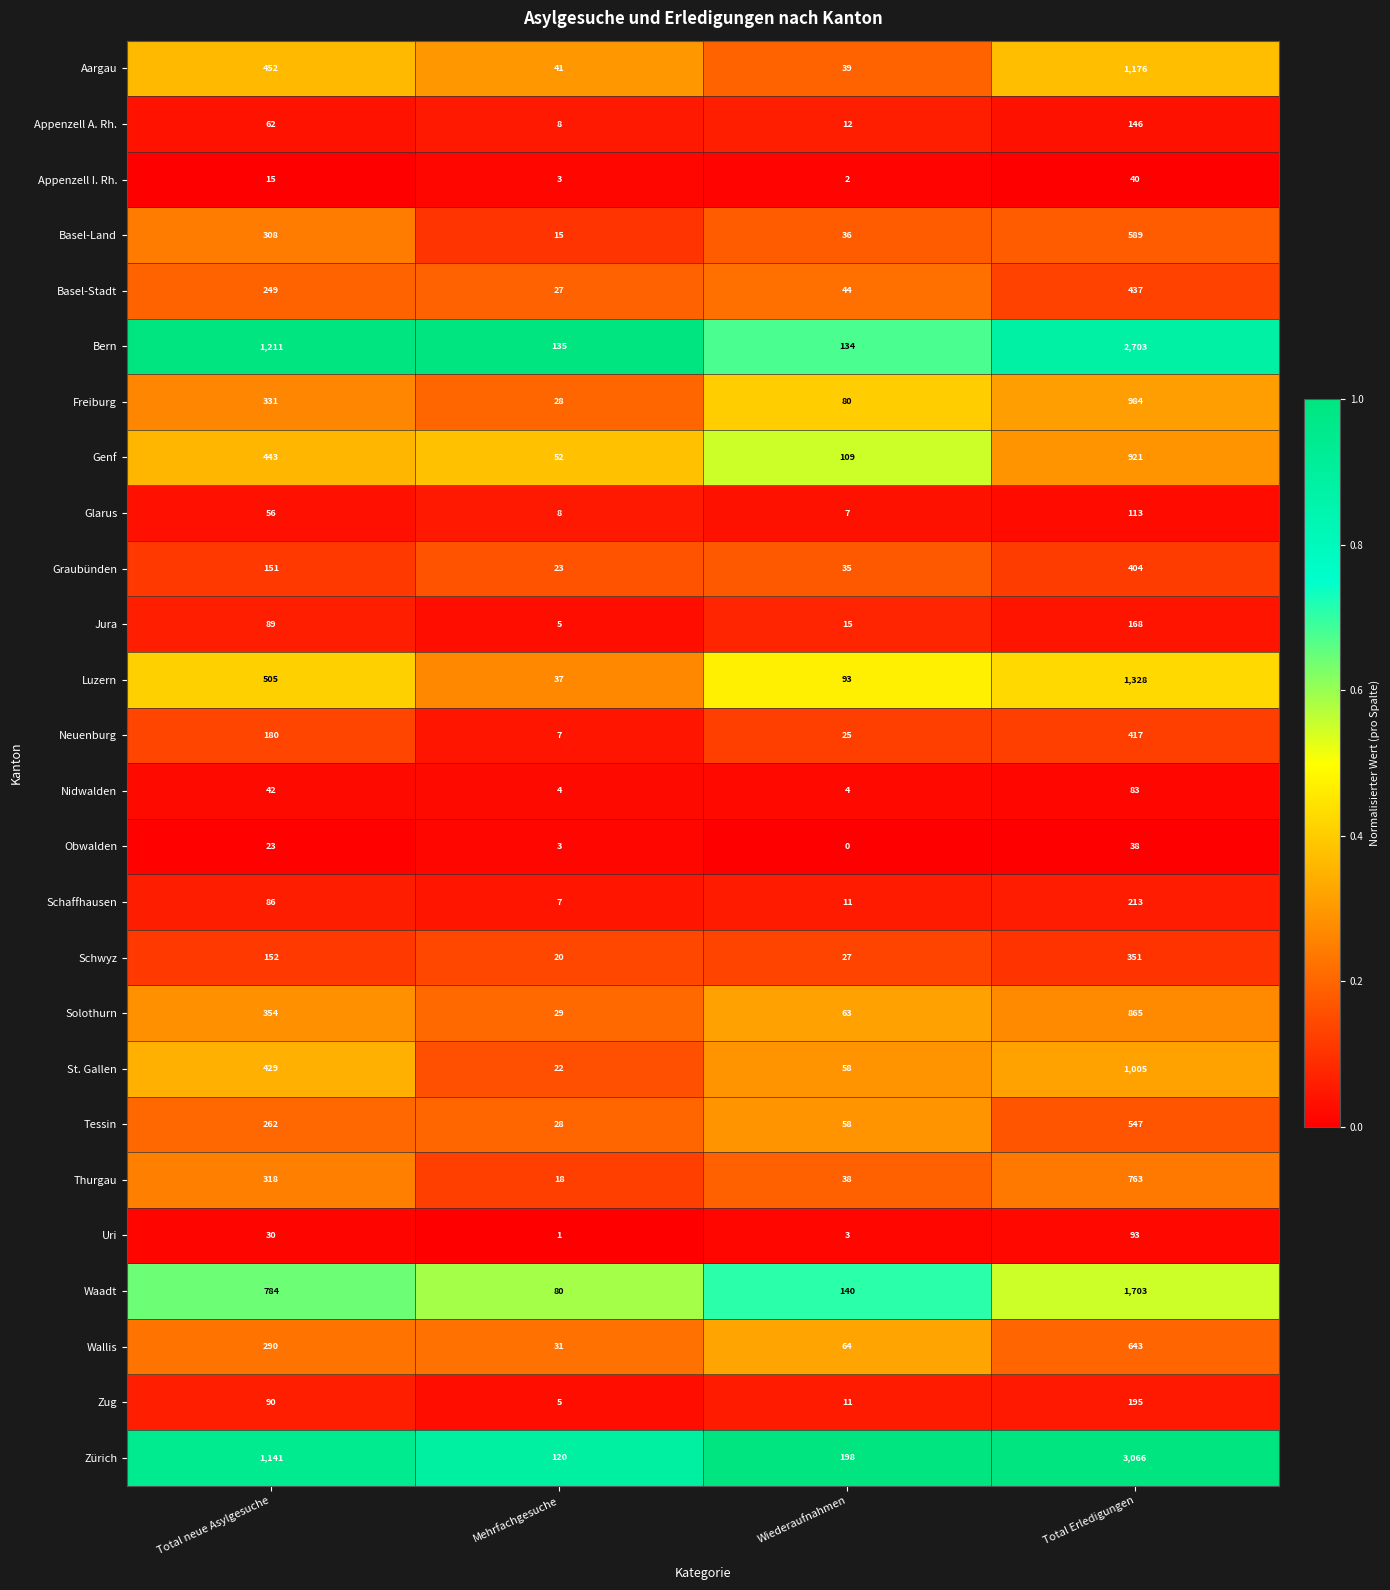

The value of Basel-Stadt at Mehrfachgesuche is 27. True or false?

True